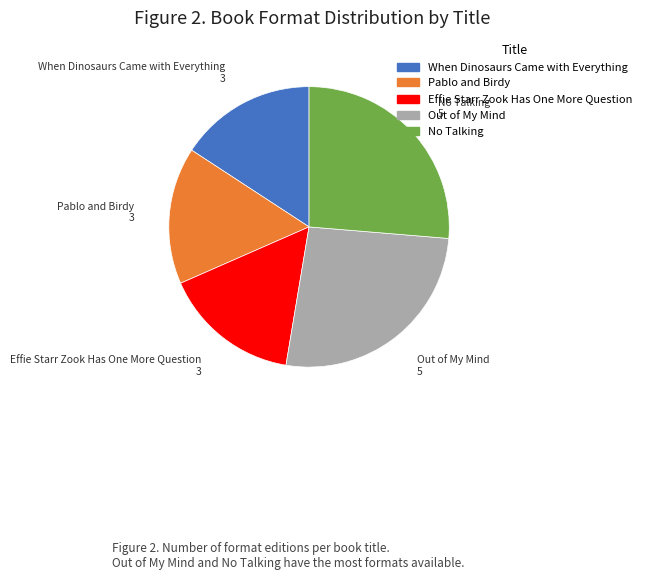

Do Effie Starr Zook Has One More Question and Out of My Mind together represent more than half of the pie?

No